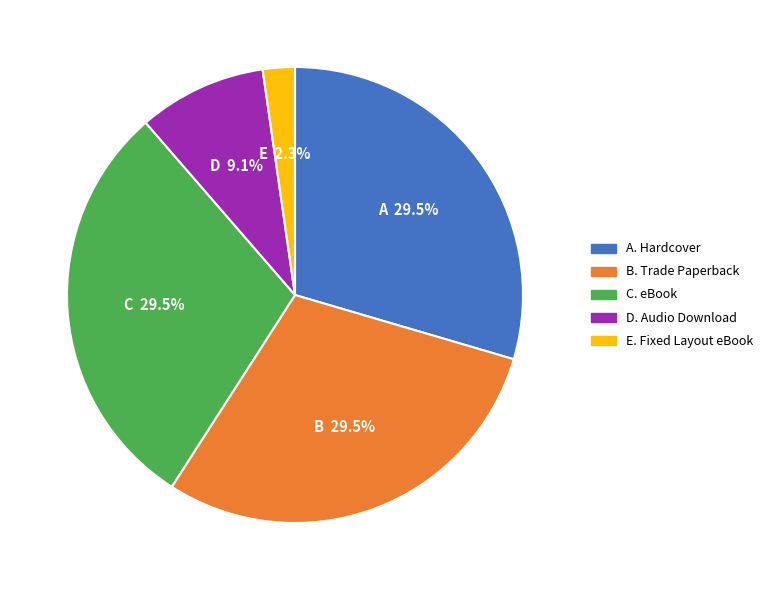

Is there a majority slice in this chart?

No